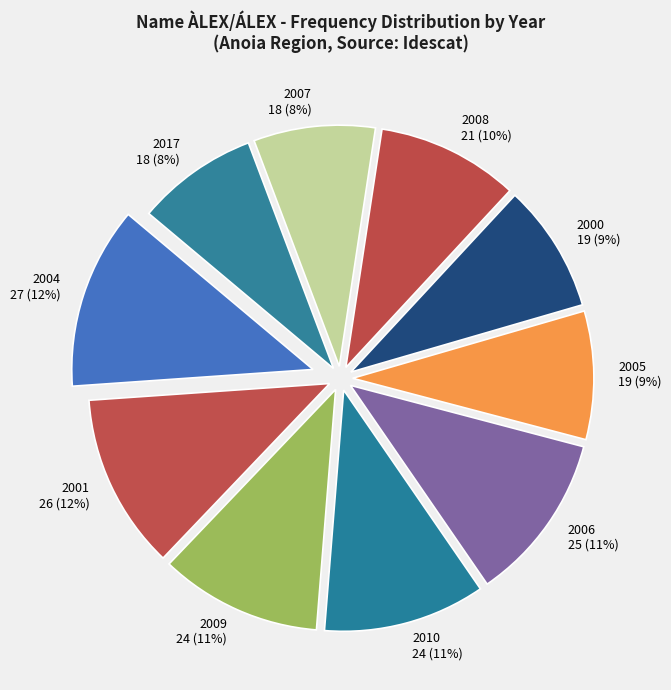

To the nearest percent, what portion does 2006 represent?

11%